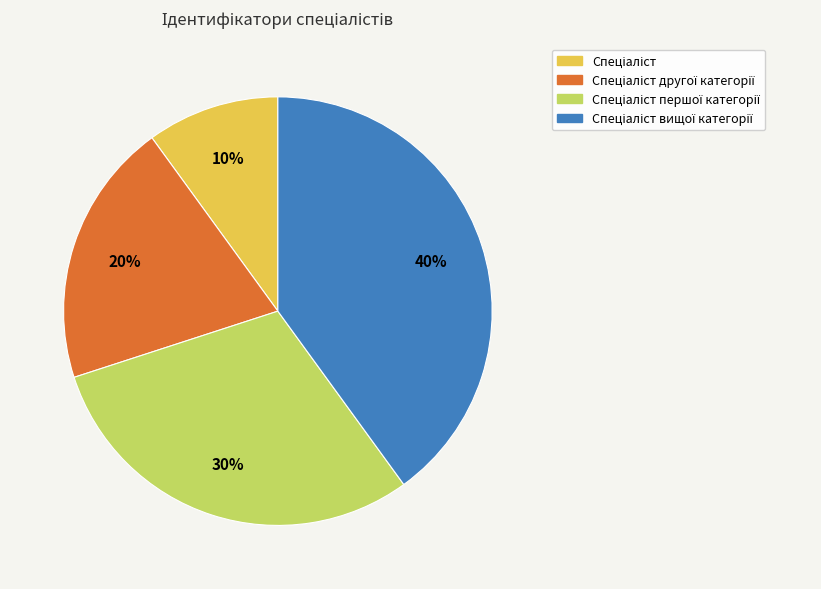

How many segments does this pie chart have?

4